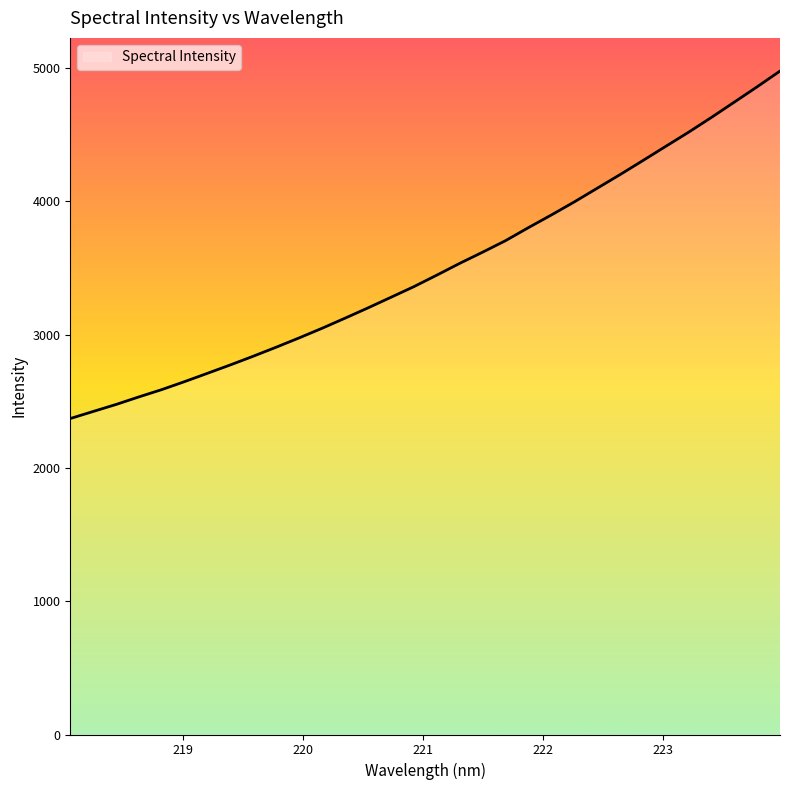

What is the greatest value displayed?

4978.9